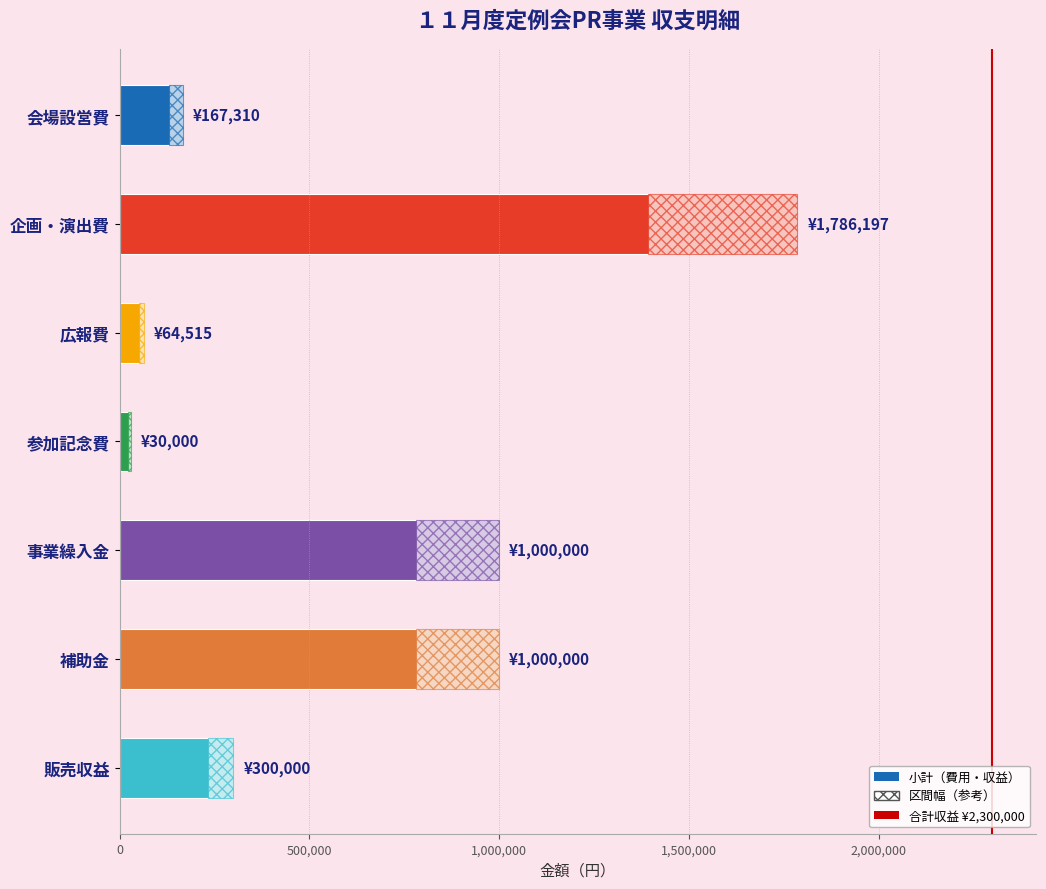

Which has a higher value, 補助金 or 企画・演出費?

企画・演出費